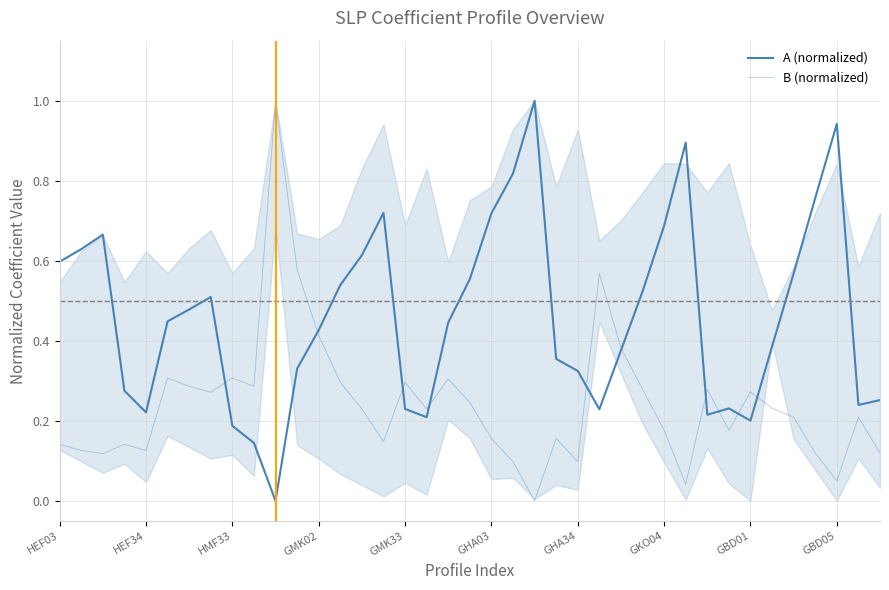

How many values in B (normalized) are above zero?

38